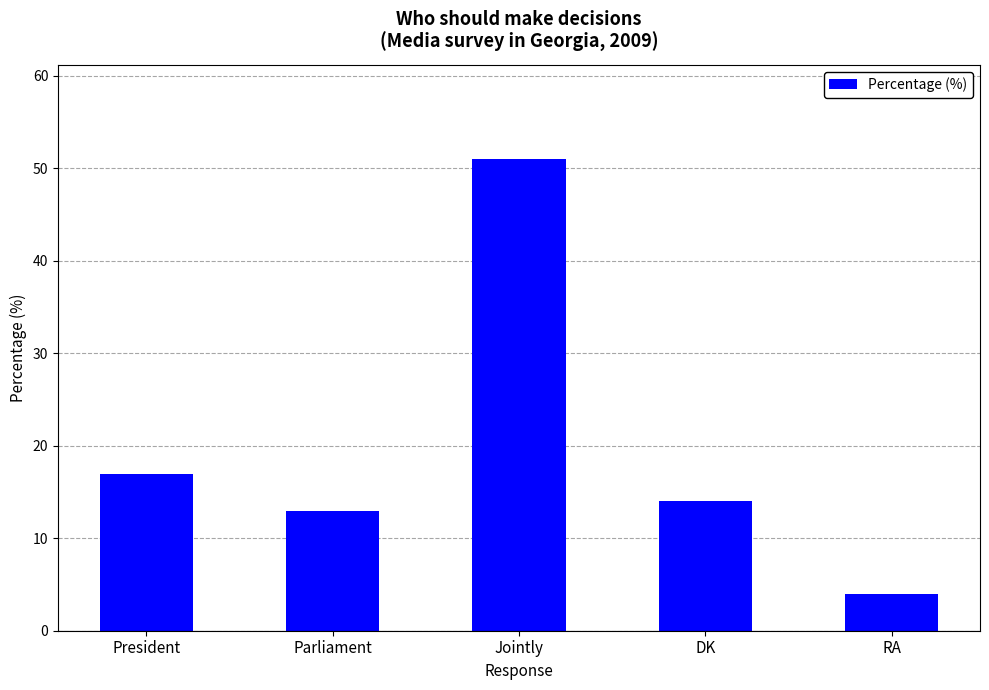

Where does the data first go above 14?

President